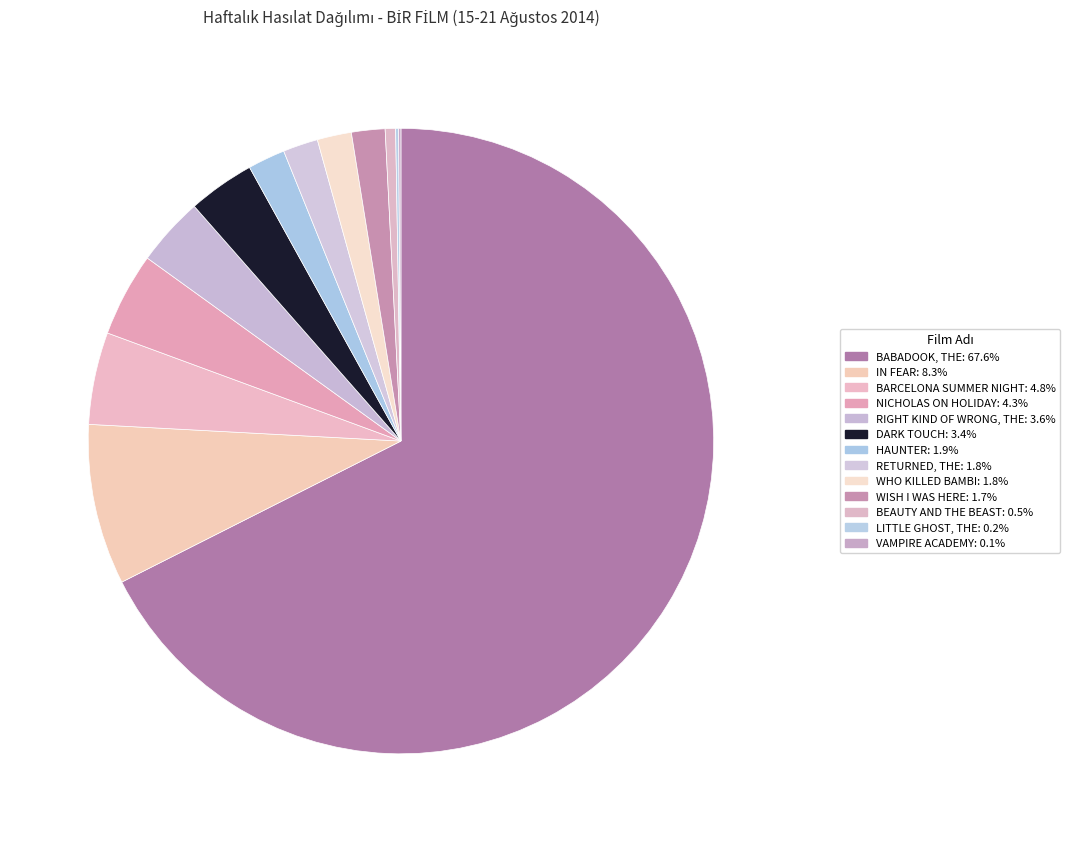

Is there any slice that represents more than half of the pie?

Yes